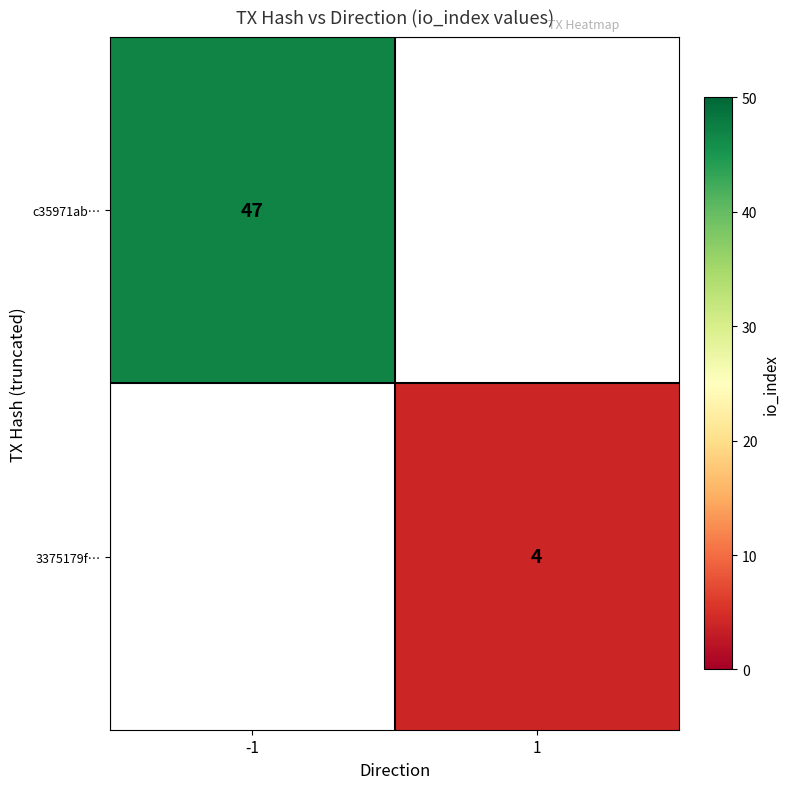

The value of 3375179f… at 1 is 4. True or false?

True